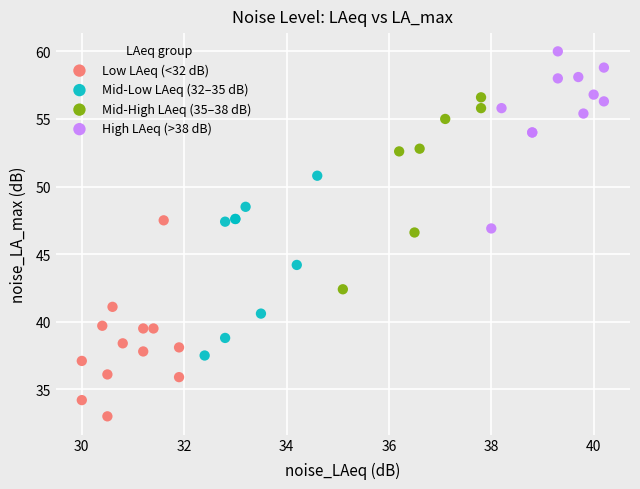

What are all the series names shown in the legend?

Low LAeq (<32 dB), Mid-Low LAeq (32–35 dB), Mid-High LAeq (35–38 dB), High LAeq (>38 dB)